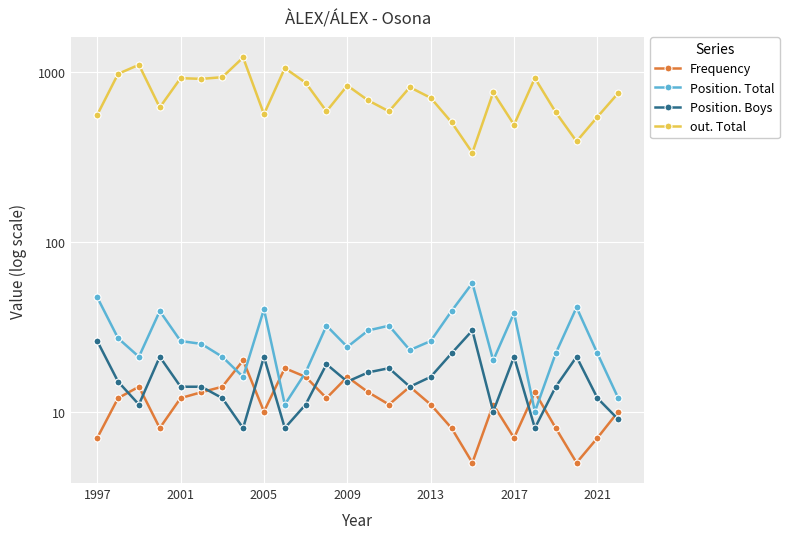

At which label does Position. Boys first exceed 15?

1997